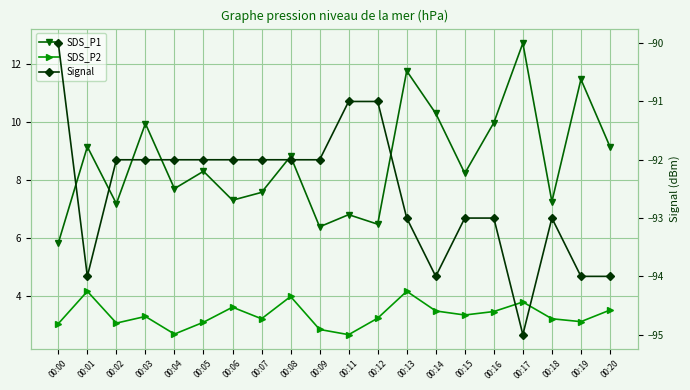

What is the value of the SDS_P2 point at the 20th from the left?

3.5